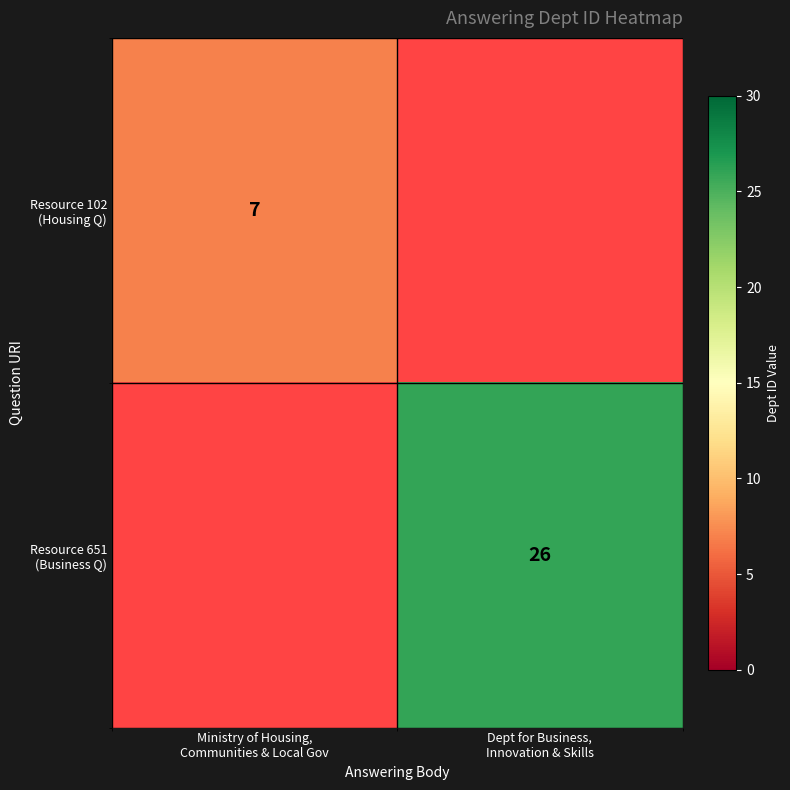

Between Dept for Business,
Innovation & Skills and Ministry of Housing,
Communities & Local Gov, which is larger?

Ministry of Housing,
Communities & Local Gov